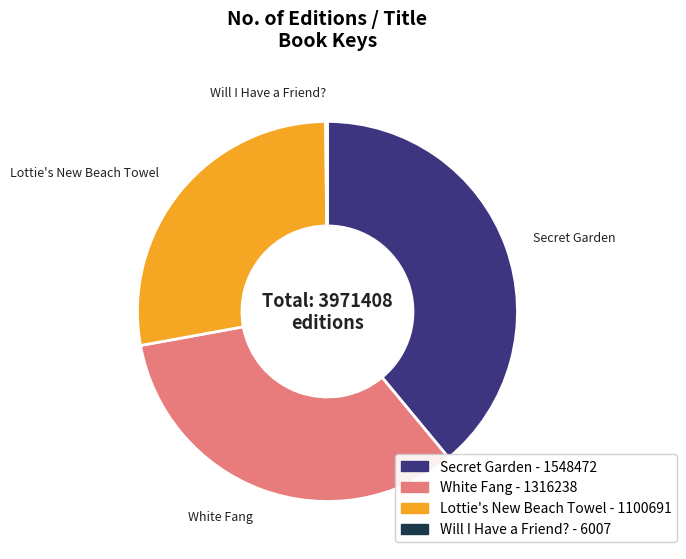

Combined, do White Fang - 1316238 and Secret Garden - 1548472 account for over 50%?

Yes